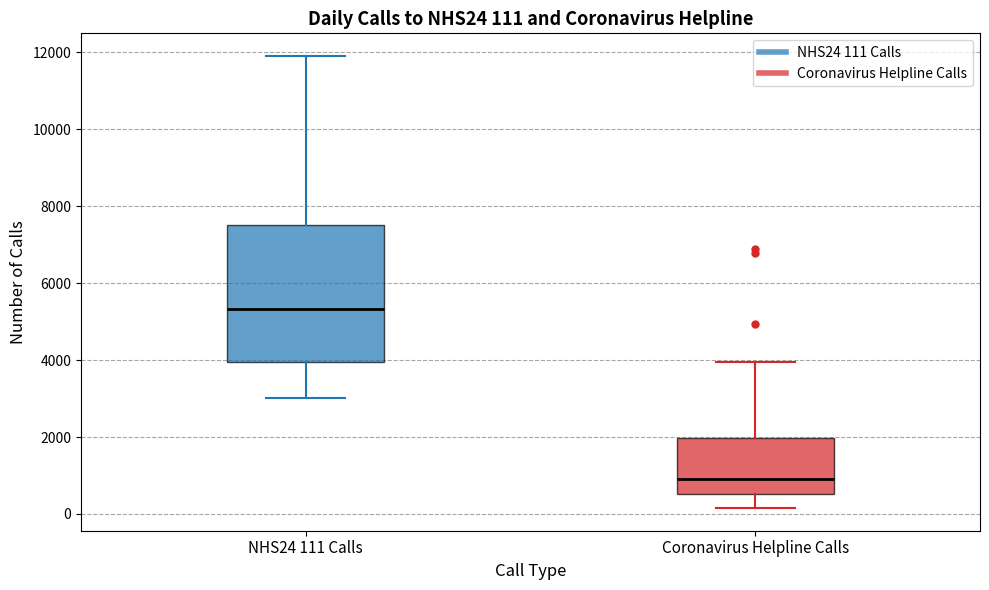

Comparing the boxes themselves (not the whiskers), which one is the tallest?

NHS24 111 Calls